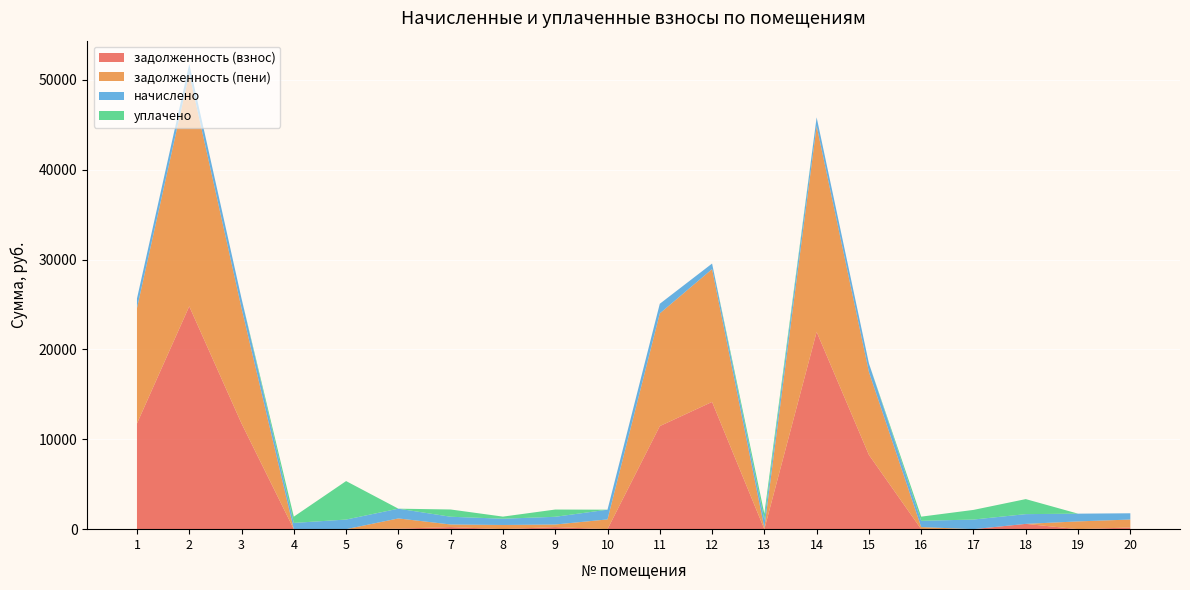

At which category does задолженность (взнос) reach its first local peak?

2